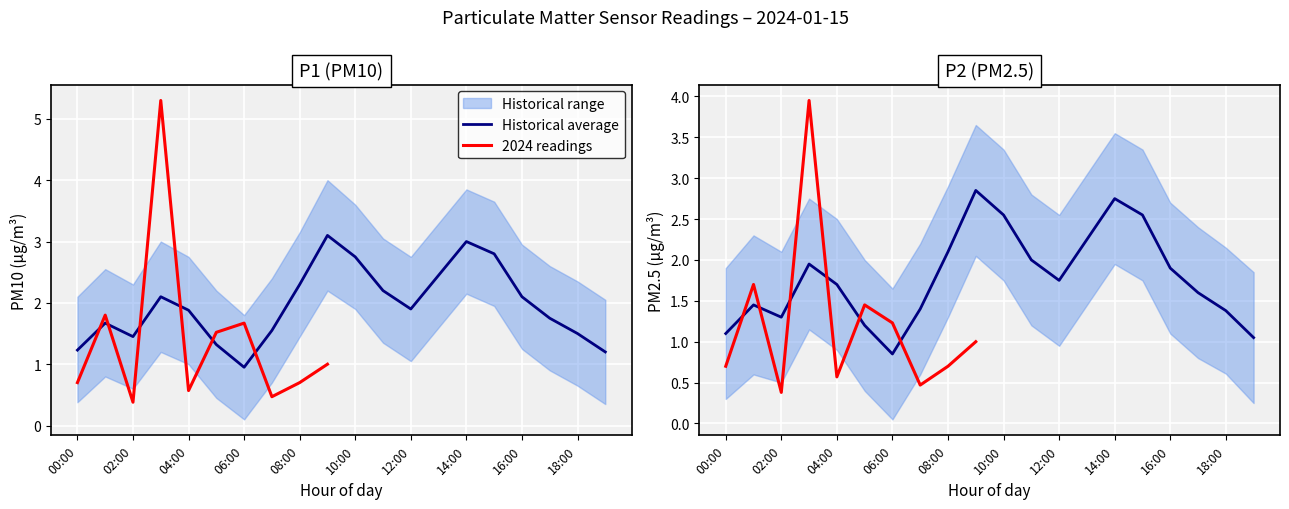

Where does the P1 series first go above 1?

00:00